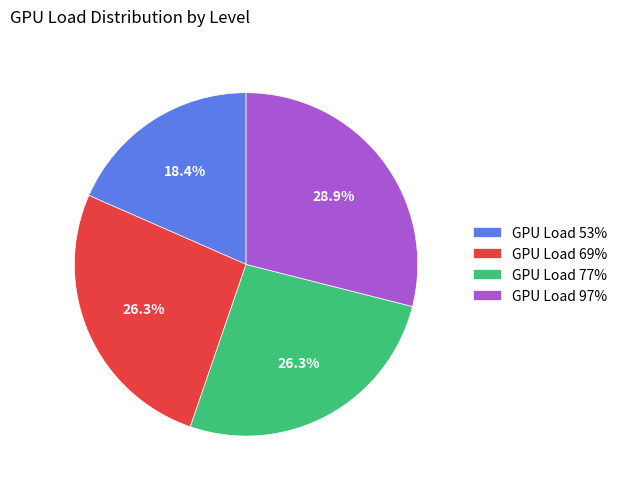

Approximately how many times larger is the value at GPU Load 77% compared to GPU Load 97%?

0.9